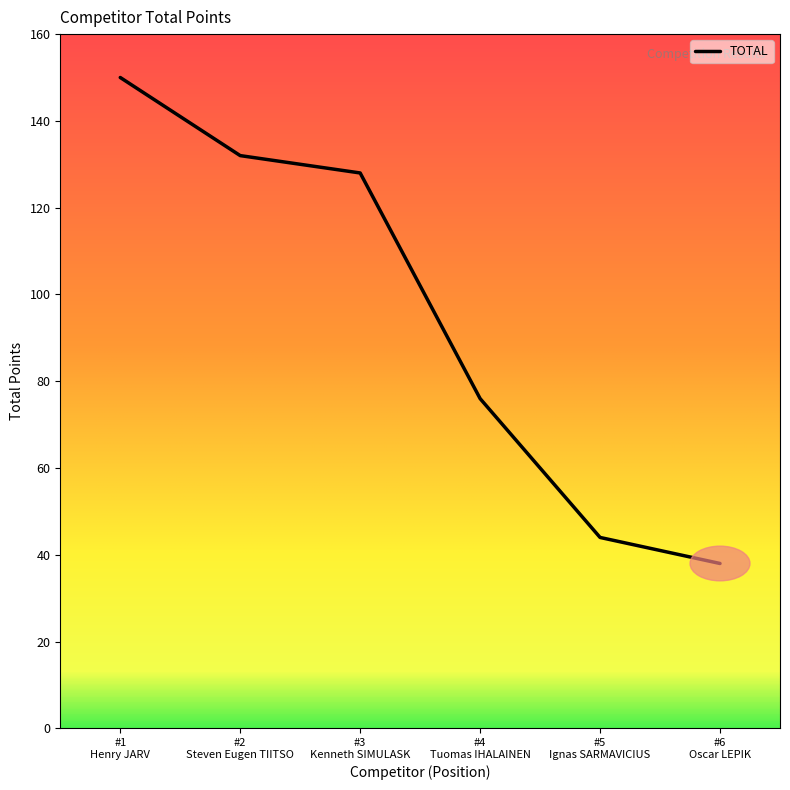

What is the maximum value shown in the chart?

150